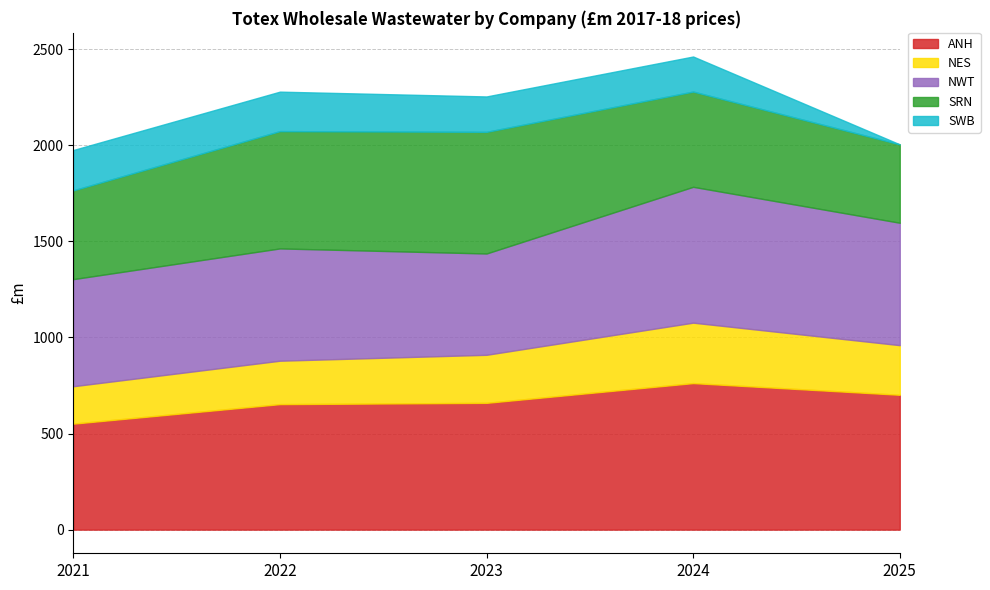

What are all the series names shown in the legend?

ANH, NES, NWT, SRN, SWB